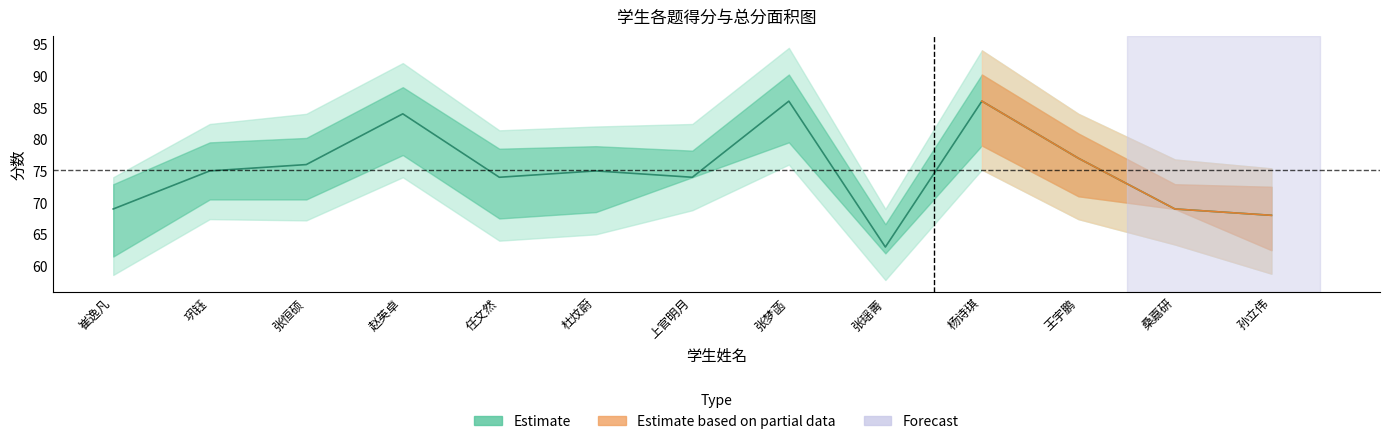

What is the value of the 8th point from the left?

86